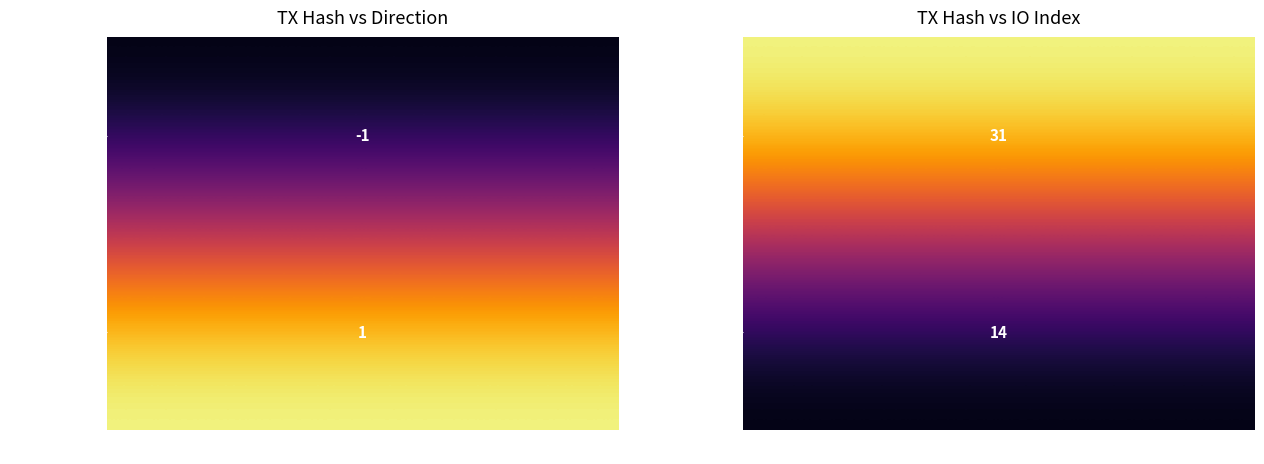

Is it true that 0b1829ee5d4b1f293793d57344c3ccf88fc9371 equals 1 at -1?

False